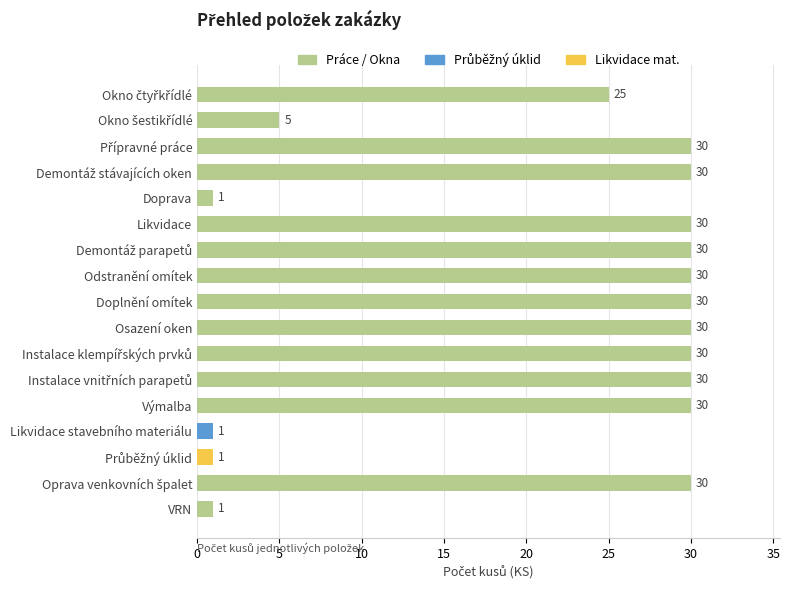

Count the values in the range 5 to 30.

13